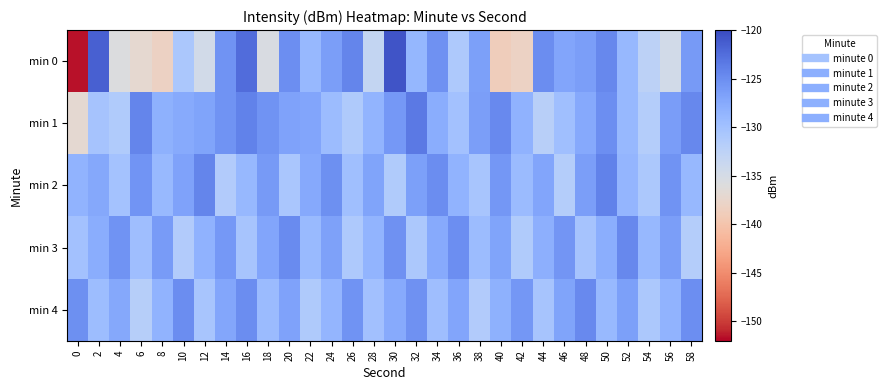

Which series changed the most between 26 and 58?

min 1